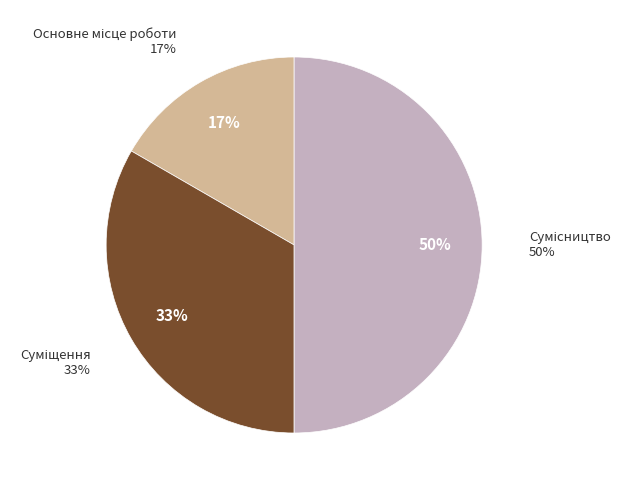

What is the smallest slice in the pie chart?

Основне місце роботи